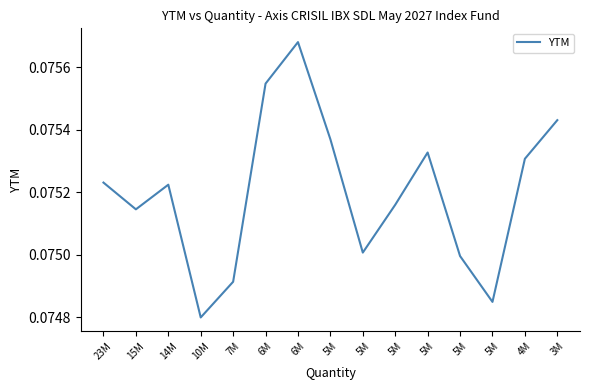

What is the average value?

0.1